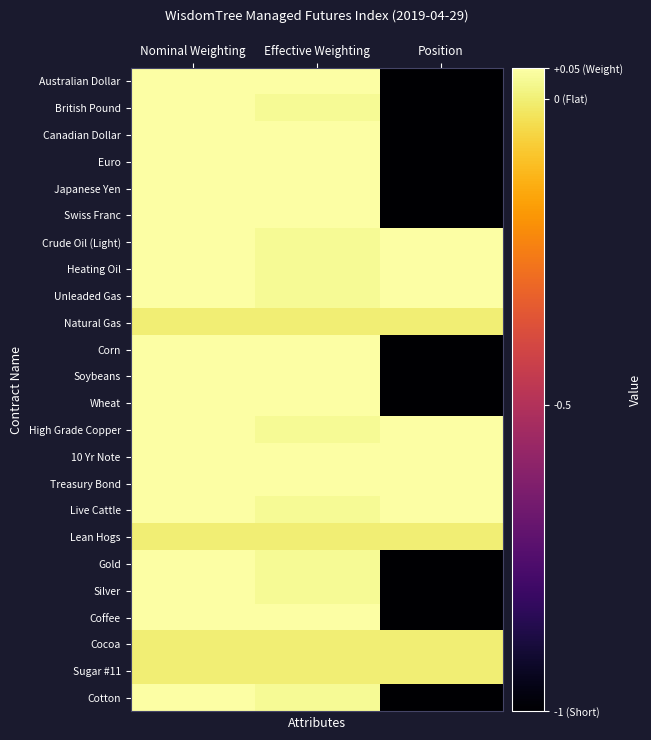

Rank the series at Effective Weighting from lowest to highest value.

Natural Gas, Lean Hogs, Cocoa, Sugar #11, British Pound, Crude Oil (Light), Heating Oil, Unleaded Gas, High Grade Copper, Live Cattle, Gold, Silver, Cotton, Australian Dollar, Canadian Dollar, Euro, Japanese Yen, Swiss Franc, Corn, Soybeans, Wheat, 10 Yr Note, Treasury Bond, Coffee